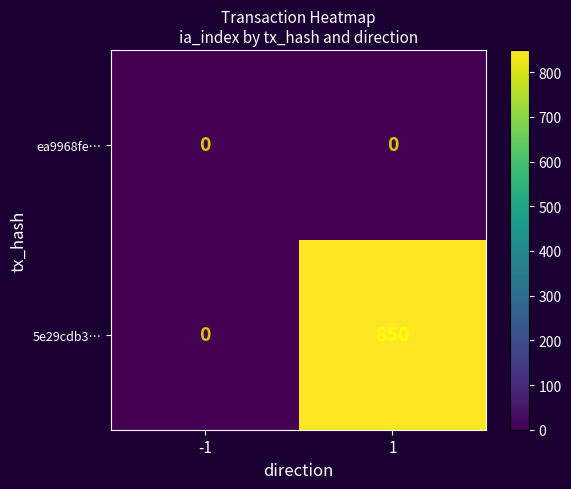

Which series has the largest total across all categories?

5e29cdb3…